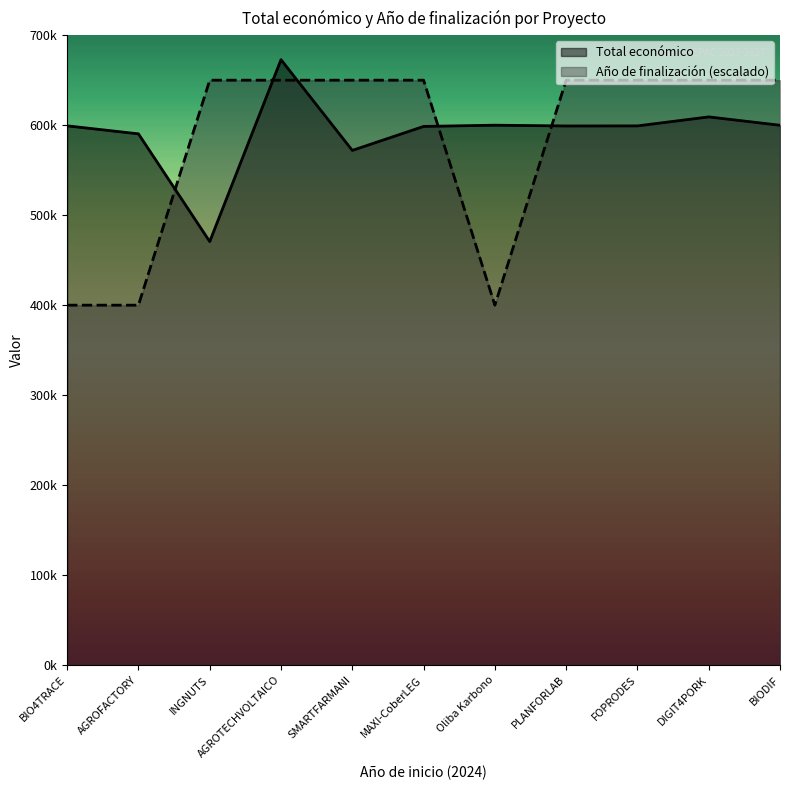

What is the spread (max minus min) of values at AGROTECHVOLTAICO?

22807